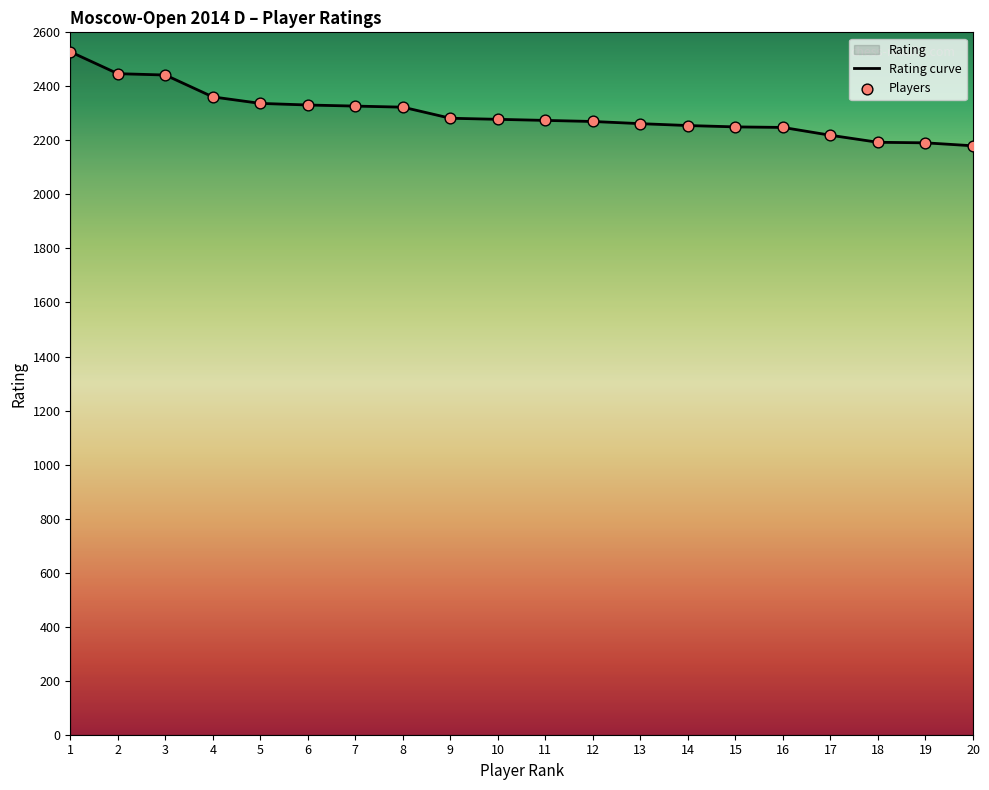

Which has a higher value, 13 or 10?

10